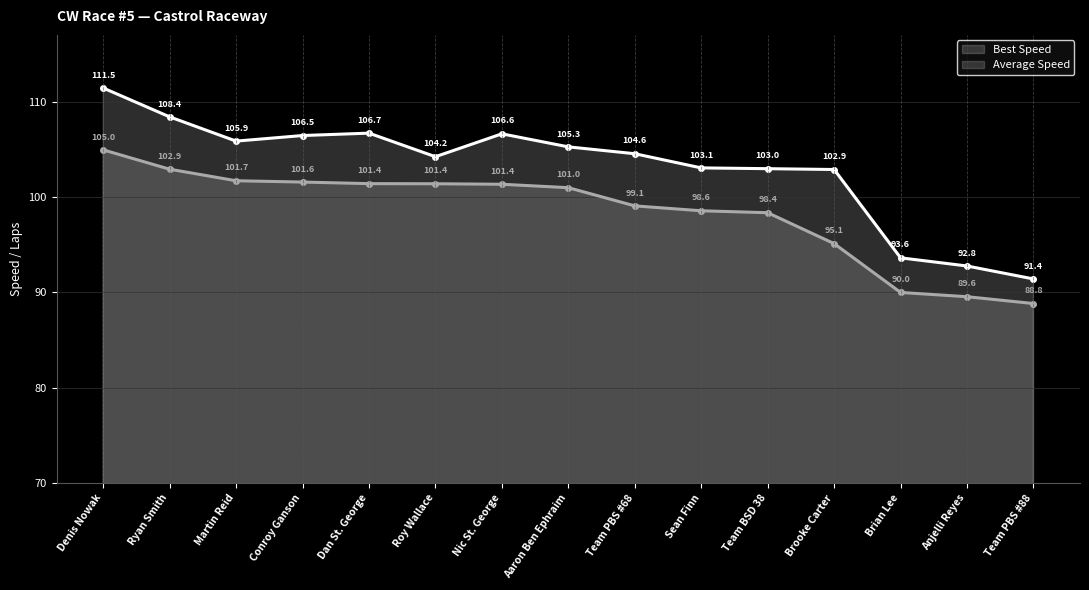

What are all the series names shown in the legend?

Best Speed (line), Average Speed (line)